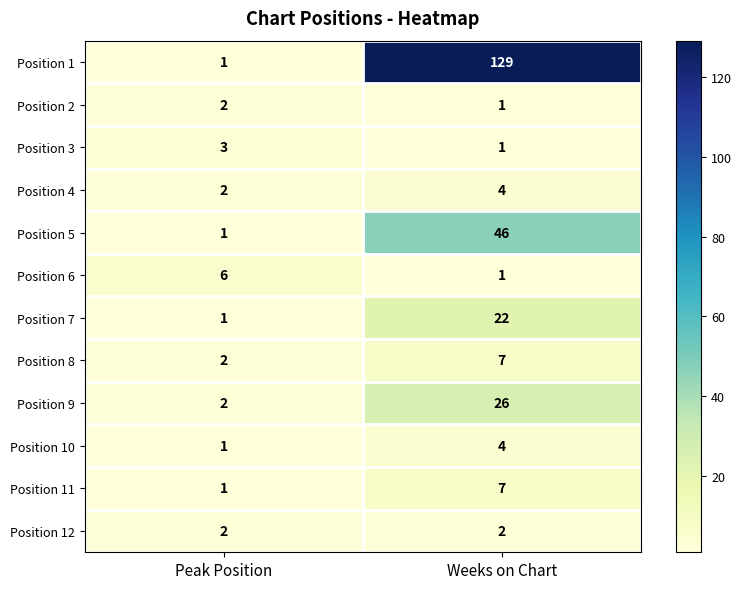

True or false: Position 6 has a value of 6 at Peak Position.

True